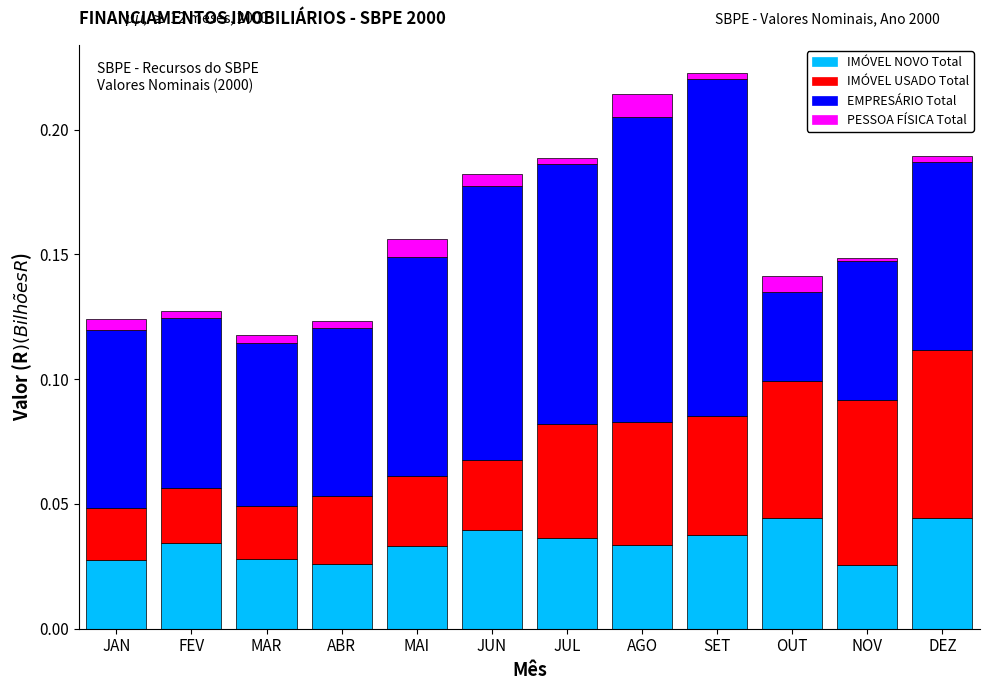

How many data points does each series have?

12